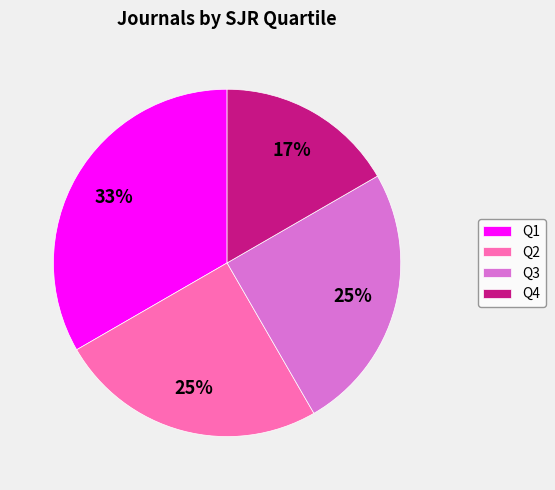

Does any single category account for the majority?

No